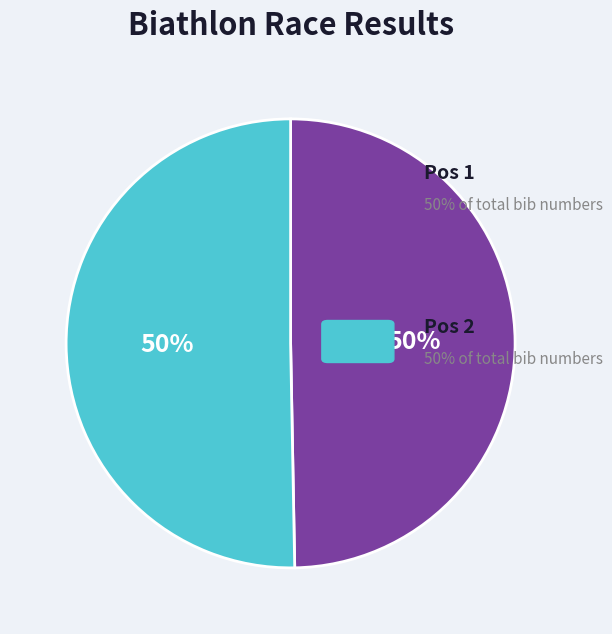

How many slices are in this pie chart?

2